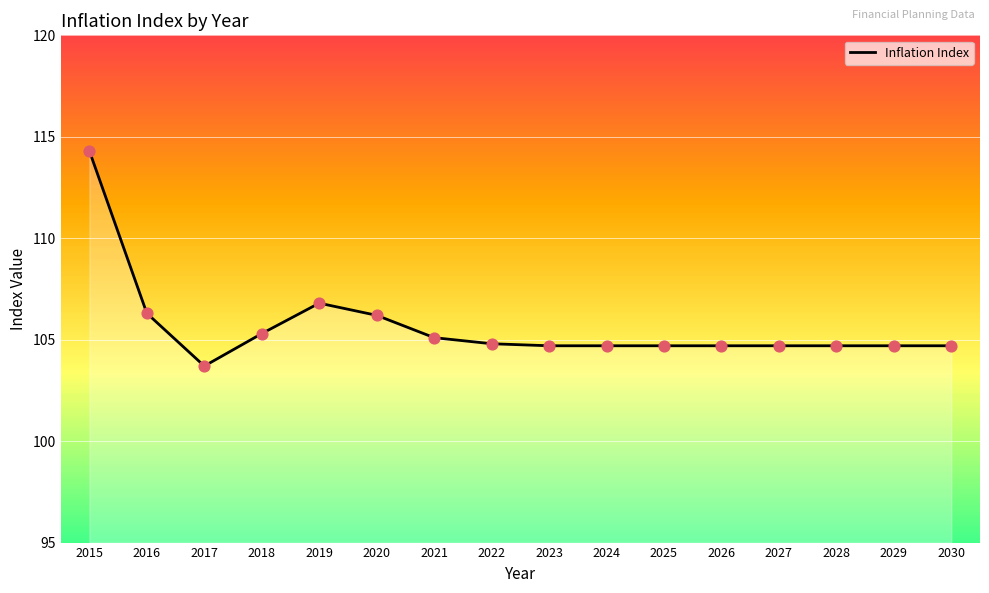

What is the ratio of the value at 2024 to the value at 2022?

1.0